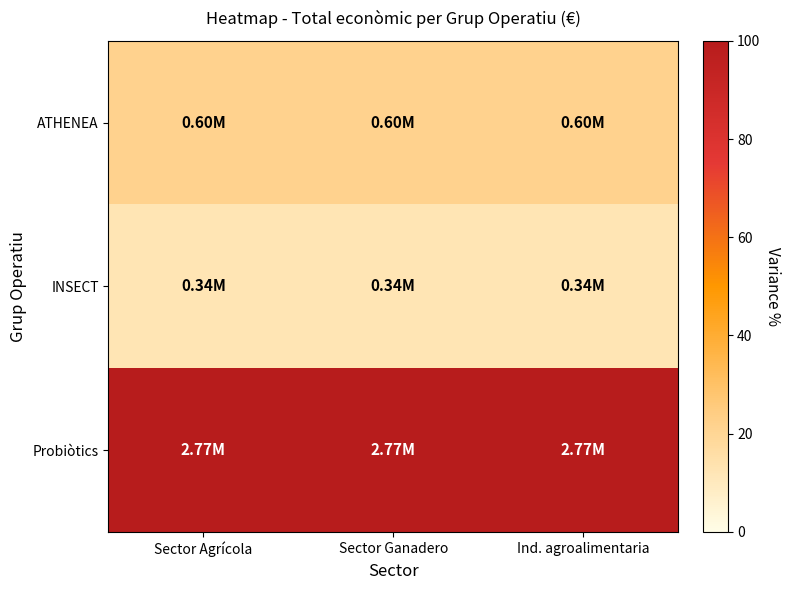

Which has a higher value, Sector Ganadero or Ind. agroalimentaria?

Sector Ganadero